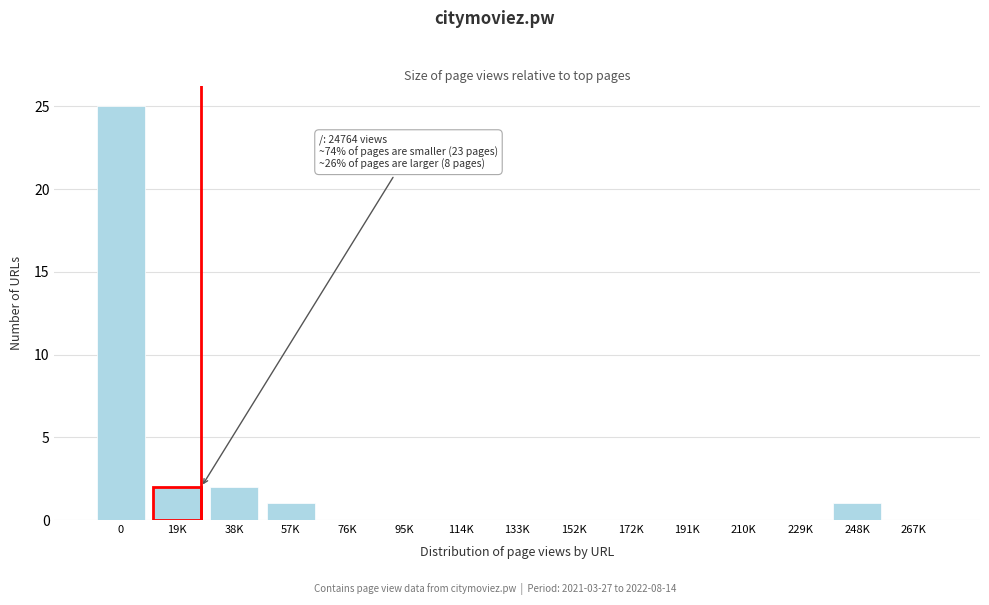

Reading left to right, list all the values displayed in this chart.

0=25	19K=2	38K=2	57K=1	76K=0	95K=0	114K=0	133K=0	152K=0	172K=0	191K=0	210K=0	229K=0	248K=1	267K=0